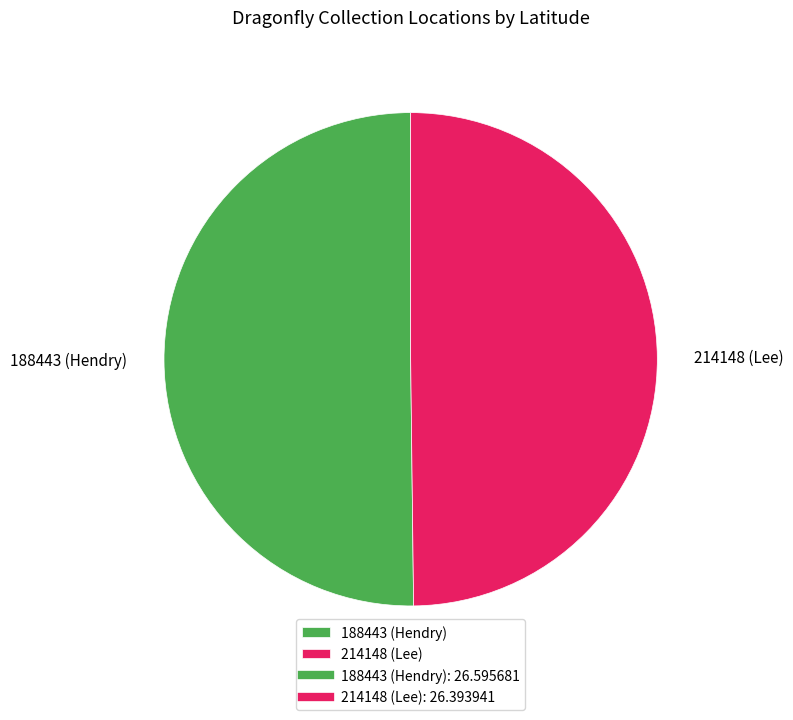

Is the sum of 214148 (Lee) and 188443 (Hendry) greater than half?

Yes